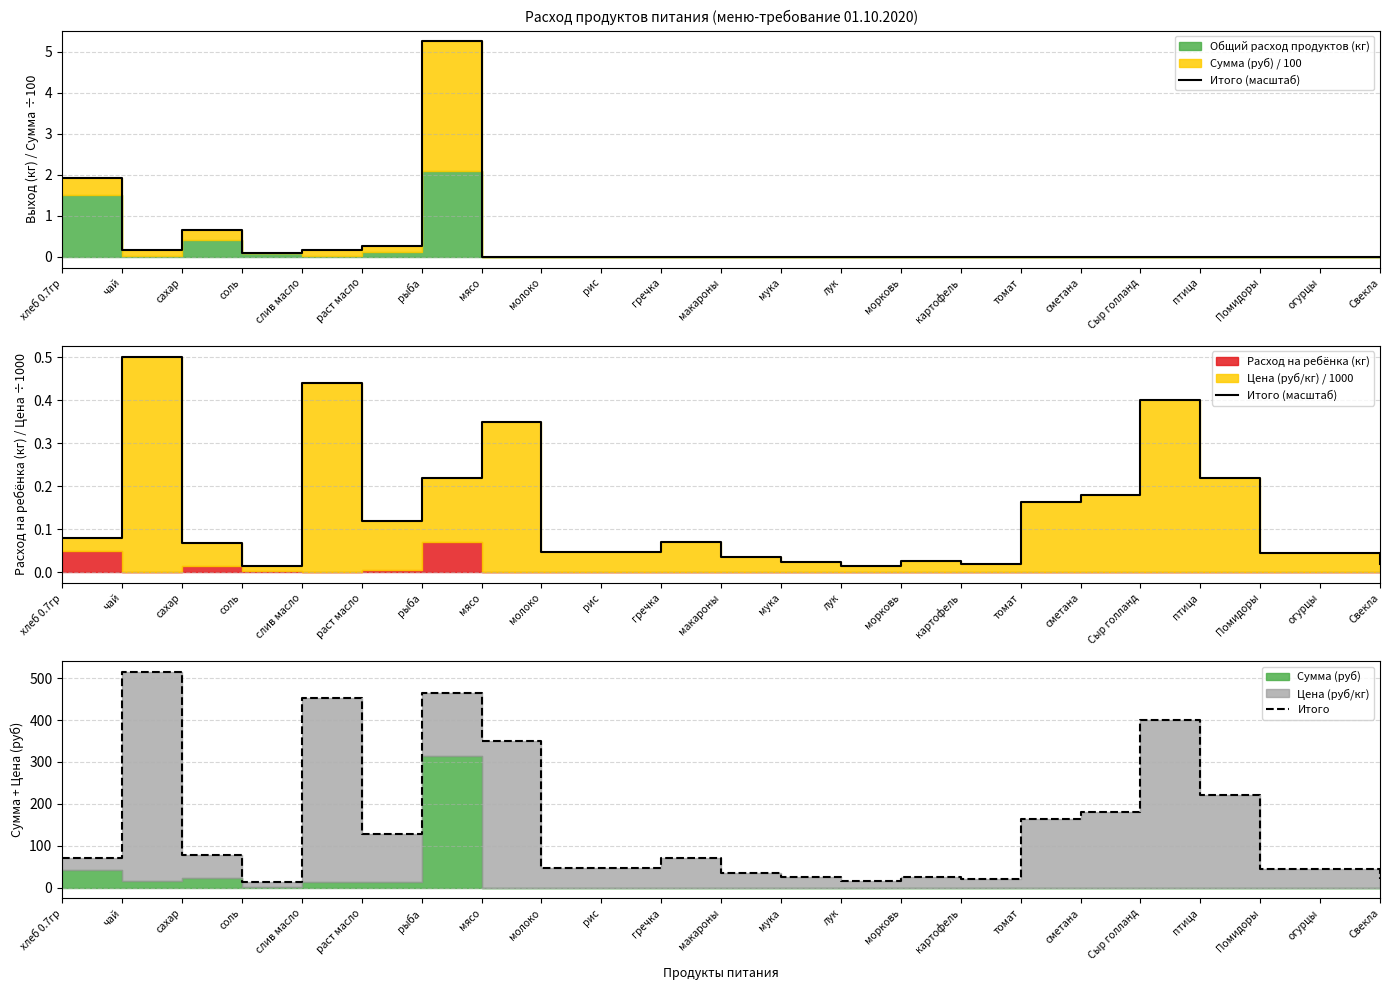

Is it true that Итого (масштаб) equals 0.0 at соль?

False